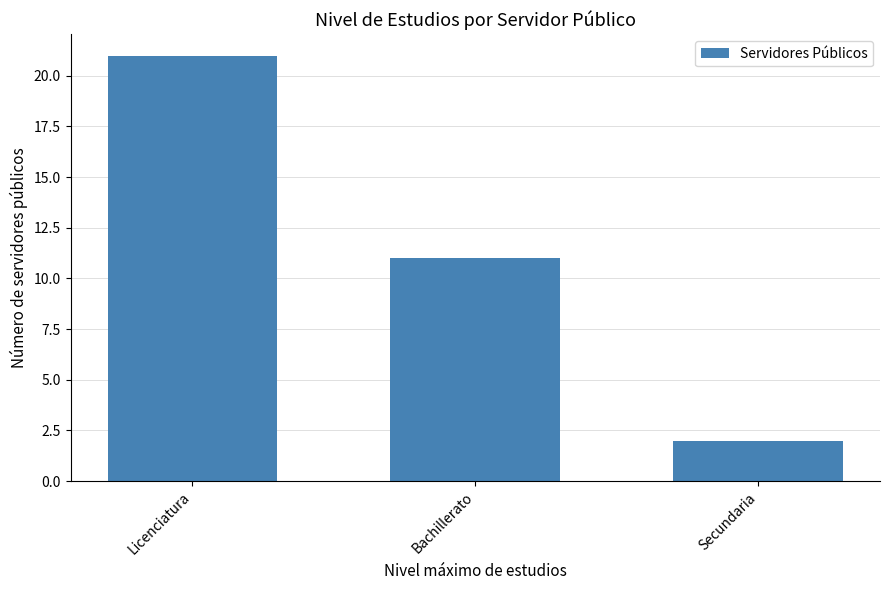

Count the values in the range 2 to 21.

3